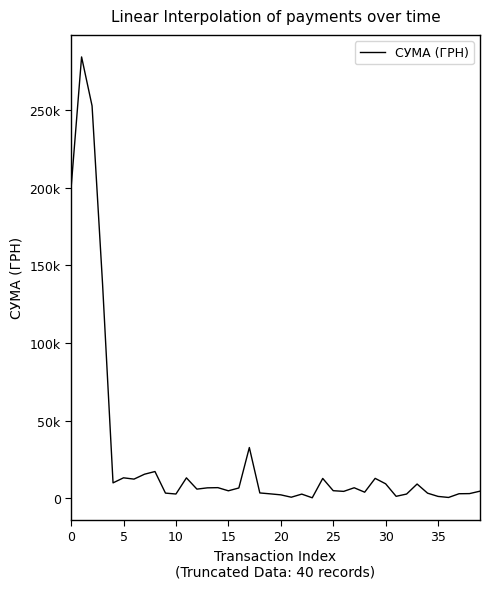

Reading left to right, what are all the values shown in this chart?

199700.6	284046.8	252547.0	138000.0	9900.0	13152.0	12318.8	15470.0	17200.0	3306.8	2728.0	13125.0	5876.0	6700.0	6825.0	4797.1	6615.0	32640.0	3417.0	2829.8	2186.9	670.8	2668.7	300.0	12750.0	4864.0	4422.9	6751.0	3900.0	12800.0	9300.0	1240.0	2714.0	9160.0	3270.0	1184.0	510.0	2905.0	2990.0	4560.0